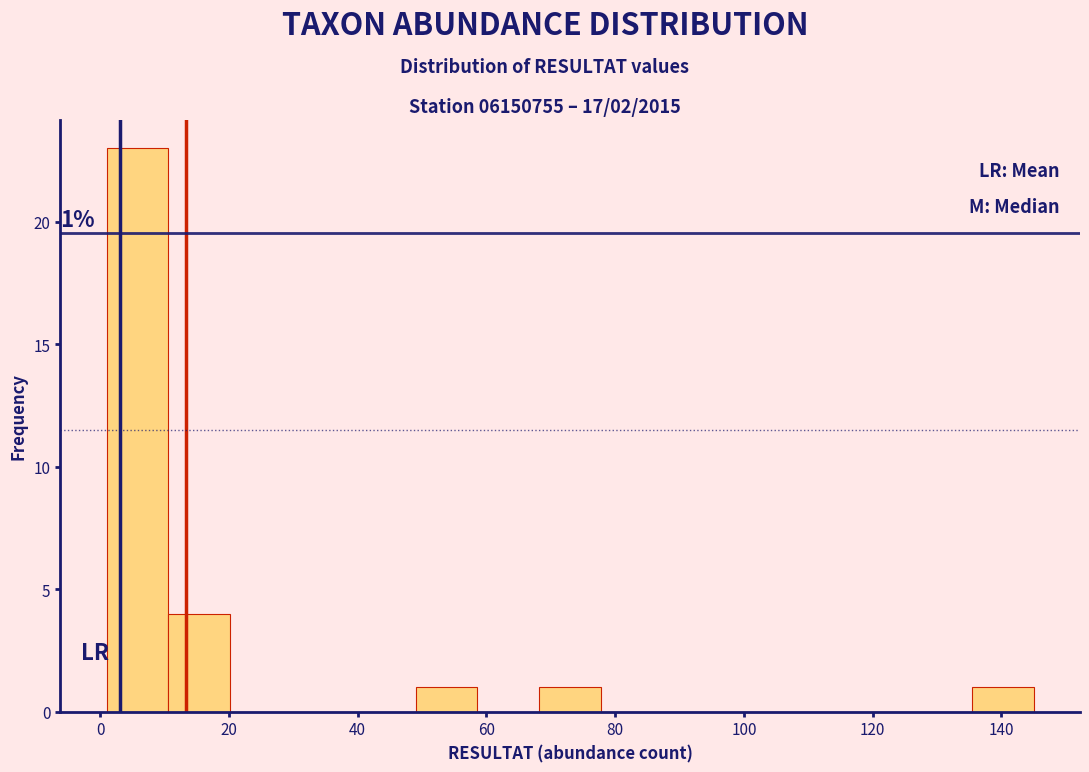

Over which range of the x-axis is the bar tallest?

1.0 to 10.6